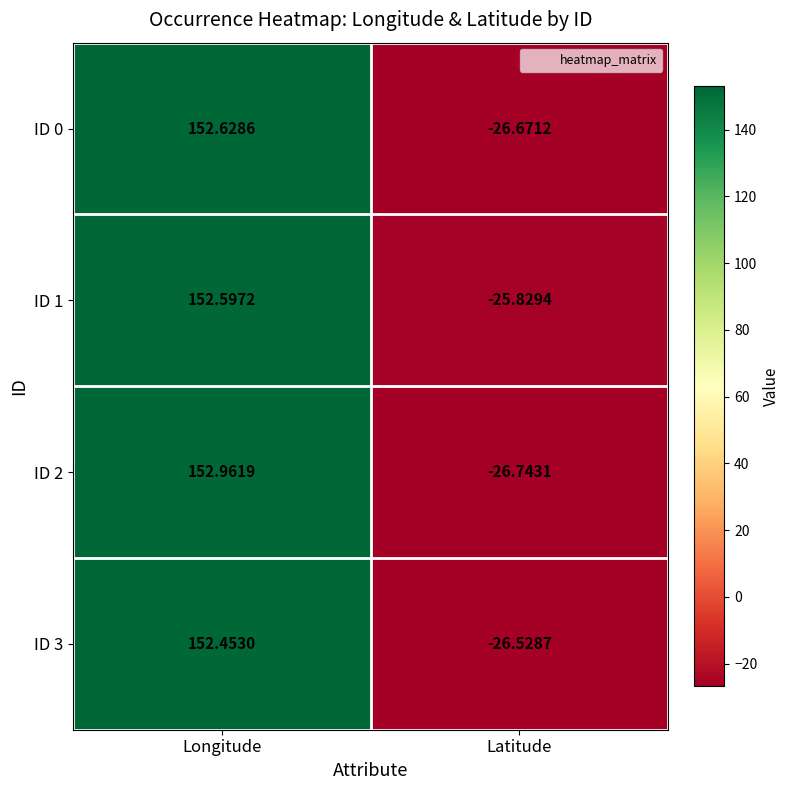

Which category has the highest value in the ID 1 series?

Longitude